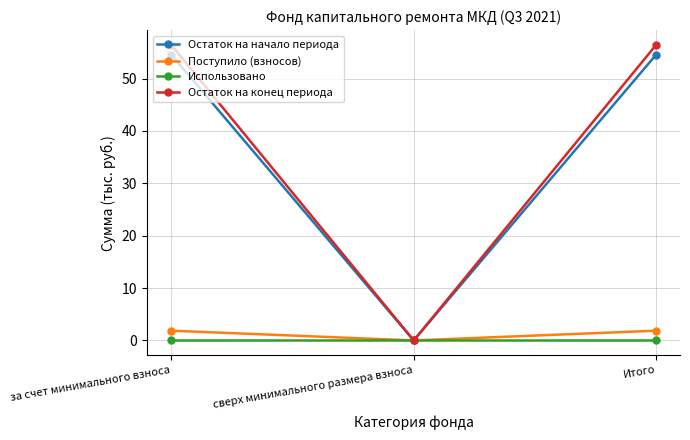

What is the value of the Остаток на начало периода point at the 3rd from the left?

54.6